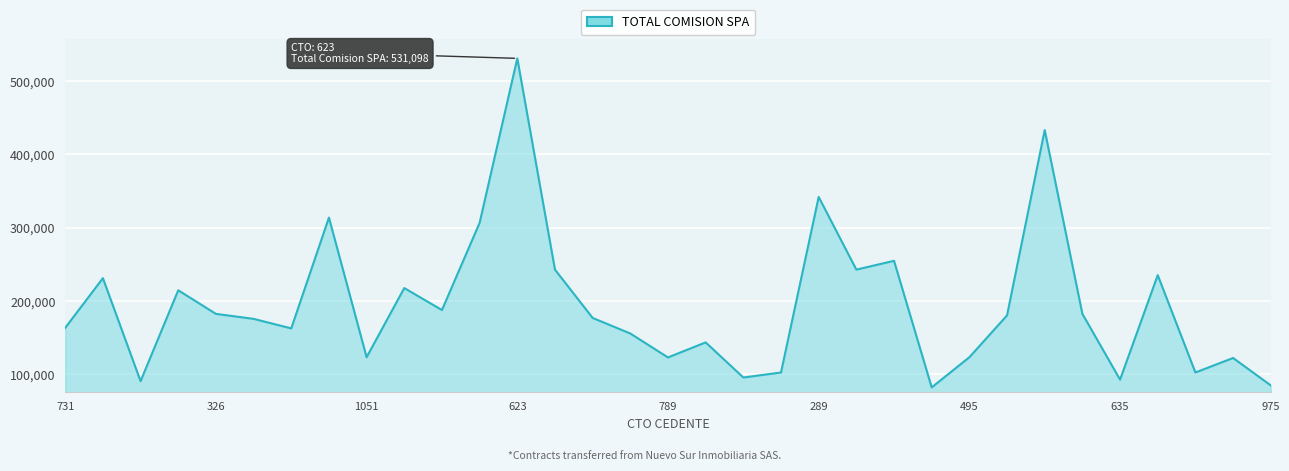

What is the minimum value shown in the chart?

82272.1